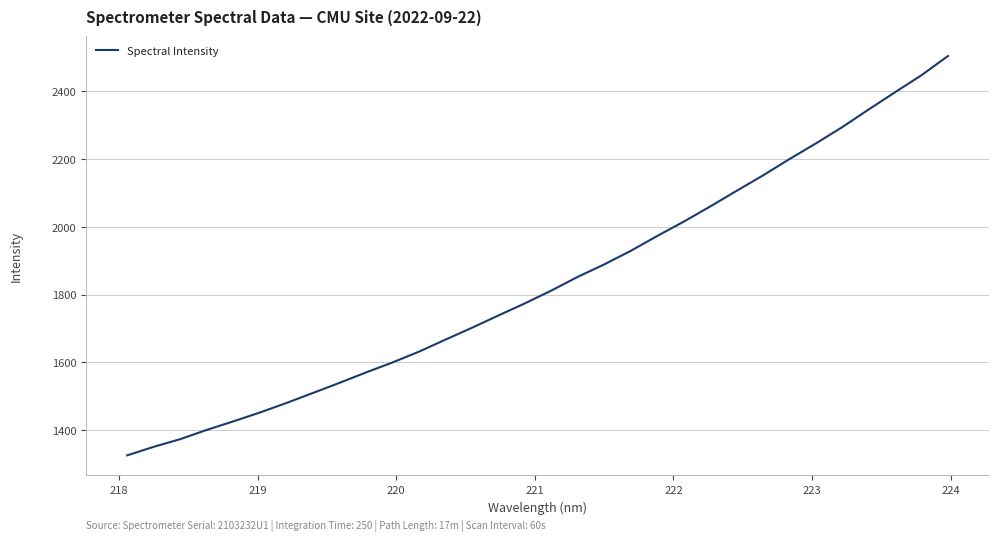

Does the chart have visible grid lines?

Yes